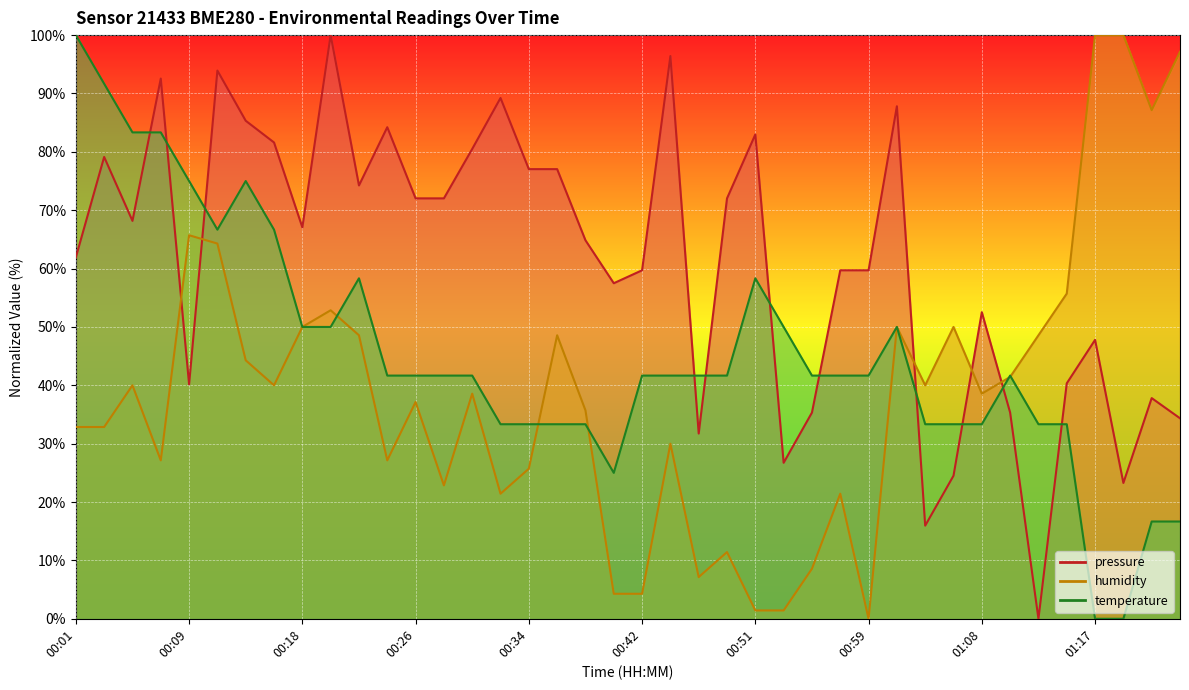

Between which two adjacent categories do temperature and pressure first intersect?

00:05 and 00:07